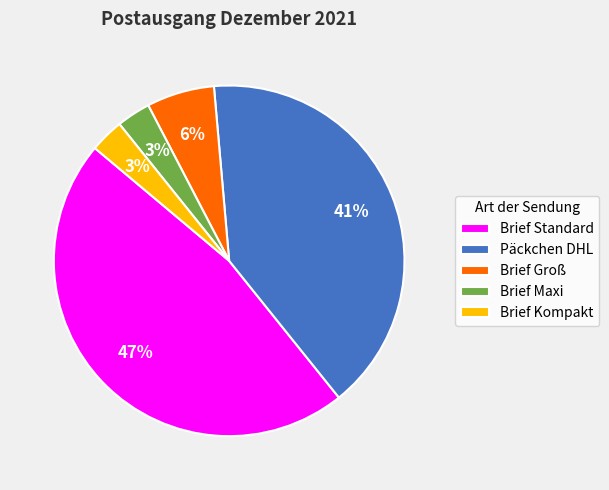

Approximately how many times larger is the value at Brief Kompakt compared to Päckchen DHL?

0.1